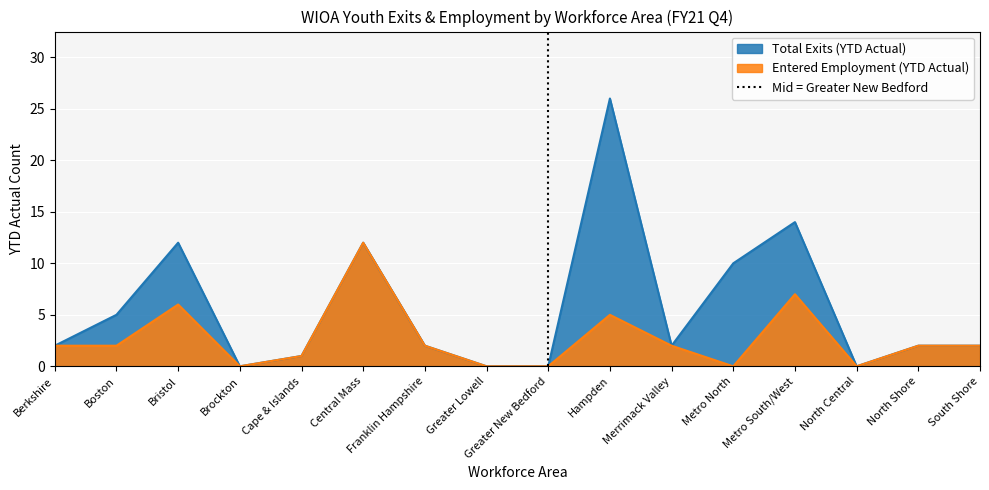

The value of Entered Employment (YTD Actual) at Brockton is 6. True or false?

False